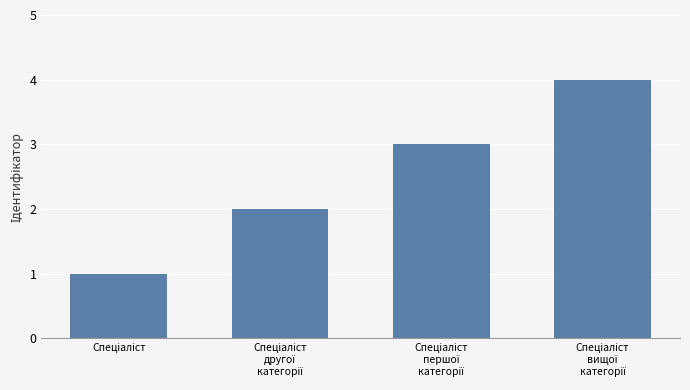

What is the difference between the maximum and minimum values?

3